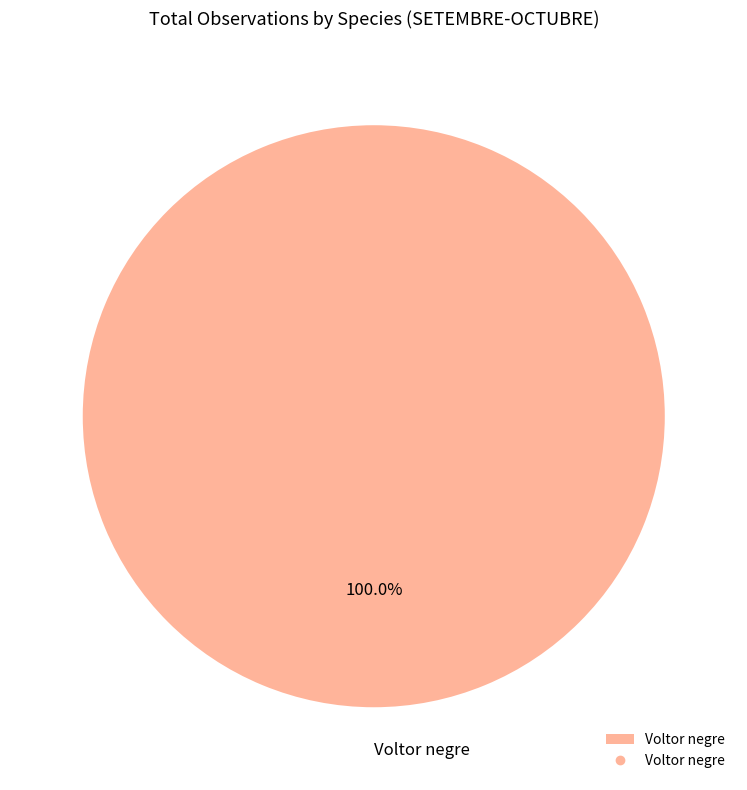

Does Voltor negre represent more than half of the total?

Yes